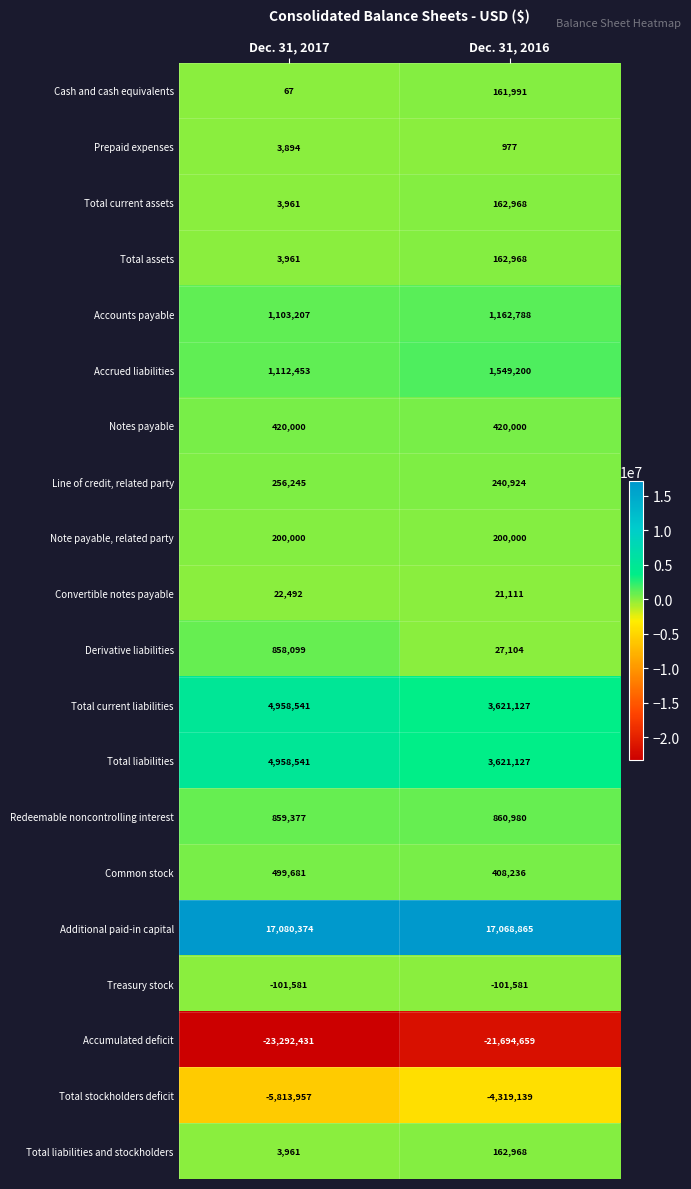

List the labels in order of Line of credit, related party value, largest first.

Dec. 31, 2017, Dec. 31, 2016